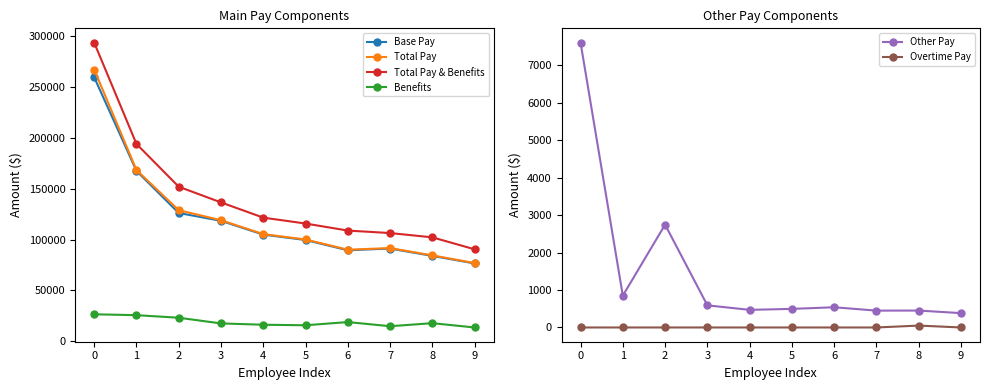

What is the maximum value for Other Pay?

7601.4